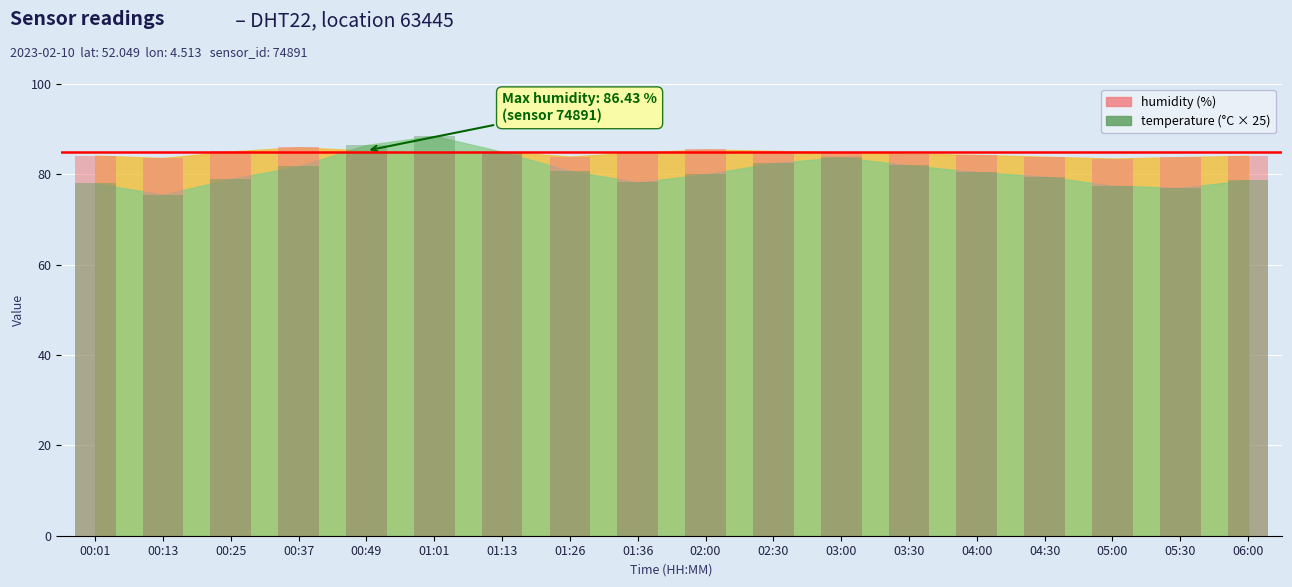

Reading right to left, extract all data points from this chart.

humidity (bars): 06:00=84.1	05:30=83.8	05:00=83.5	04:30=83.9	04:00=84.3	03:30=84.6	03:00=84.9	02:30=85.2	02:00=85.5	01:36=84.8	01:26=83.9	01:13=85.0	01:01=84.8	00:49=85.2	00:37=86.0	00:25=85.1	00:13=83.6	00:01=84.1
temperature×25 (bars): 06:00=78.8	05:30=77.0	05:00=77.5	04:30=79.5	04:00=80.5	03:30=82.0	03:00=83.8	02:30=82.5	02:00=80.0	01:36=78.2	01:26=80.8	01:13=85.0	01:01=88.5	00:49=86.5	00:37=81.8	00:25=79.0	00:13=75.5	00:01=78.0